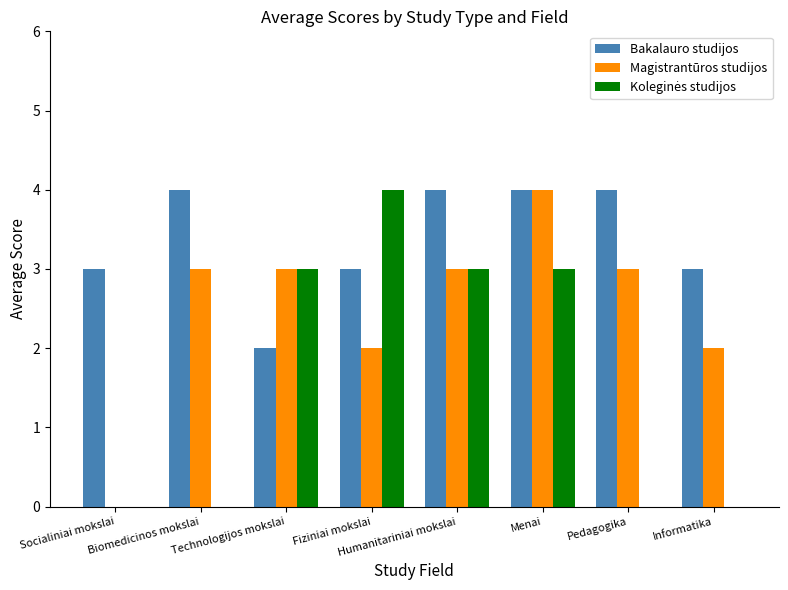

Is it true that Magistrantūros studijos equals 3 at Fiziniai mokslai?

False